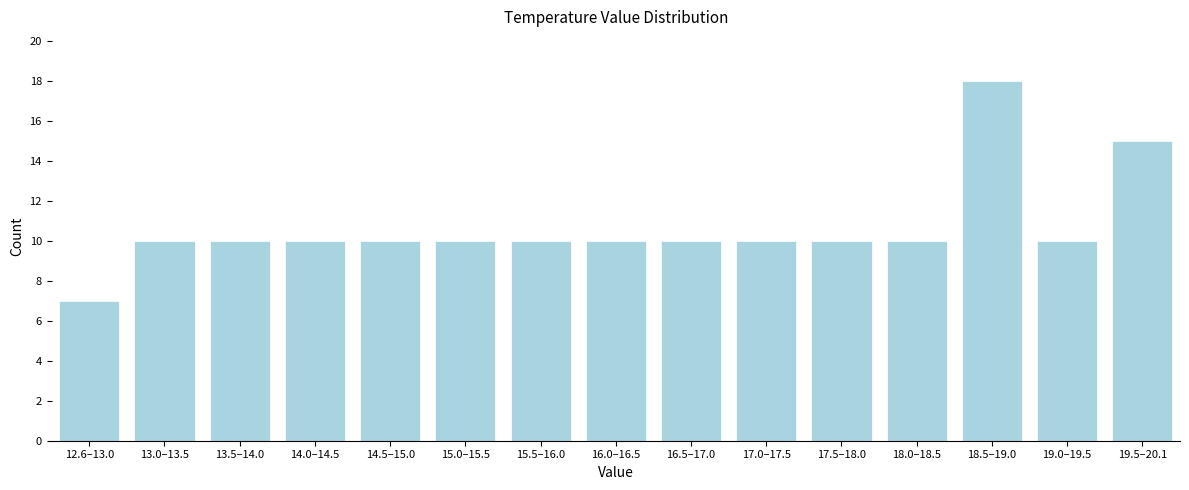

Reading left to right, what are all the values shown in this chart?

7	10	10	10	10	10	10	10	10	10	10	10	18	10	15